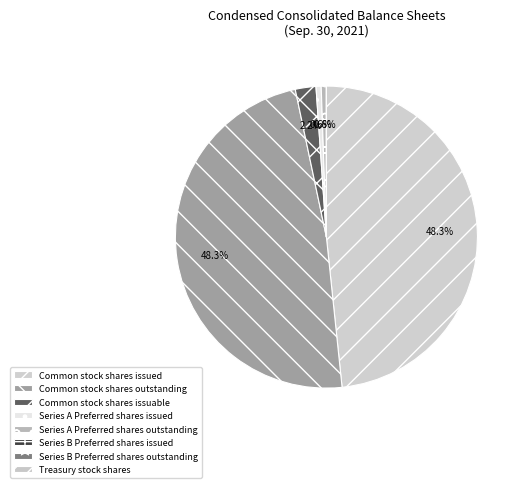

What percentage do Series A Preferred shares issued and Common stock shares issued together represent?

48.9%